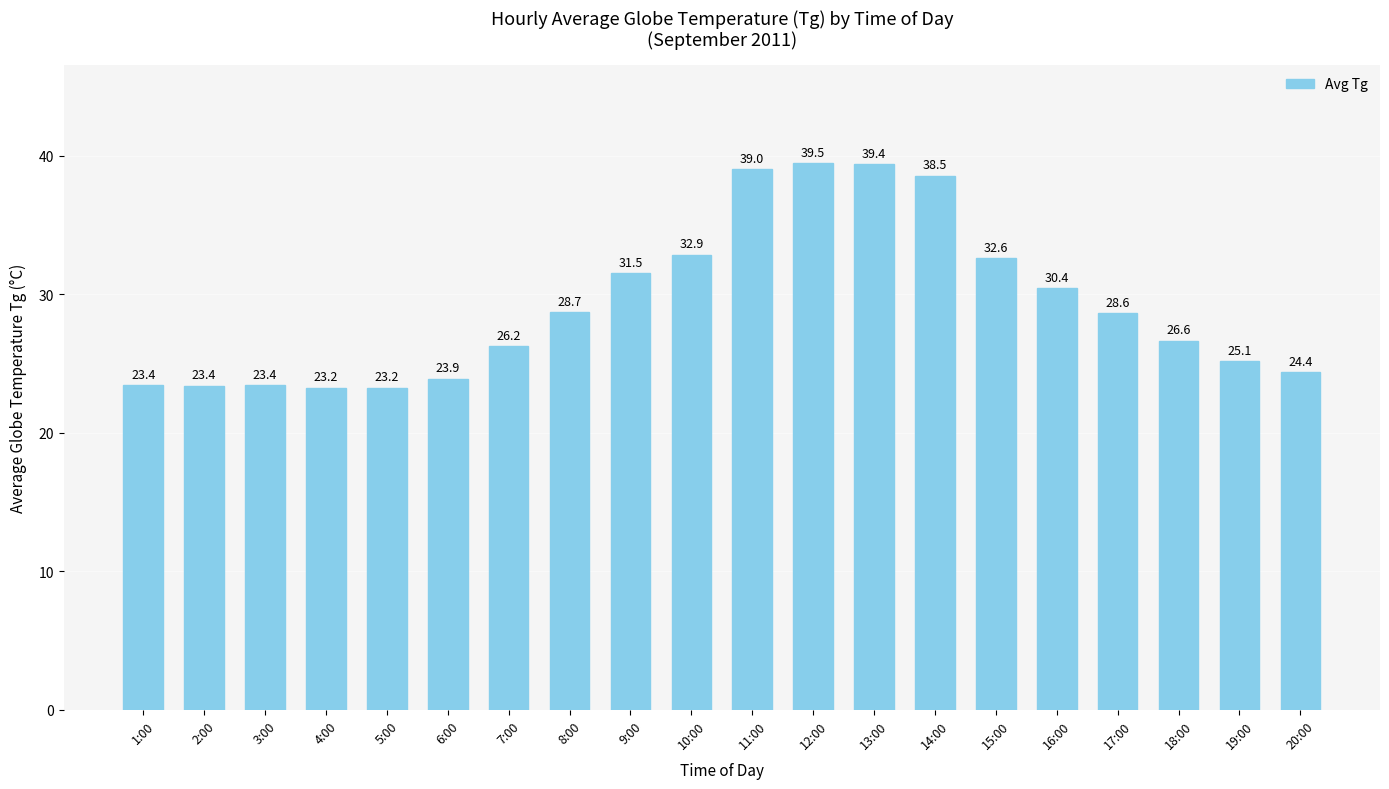

Read the value at 11:00.

39.0